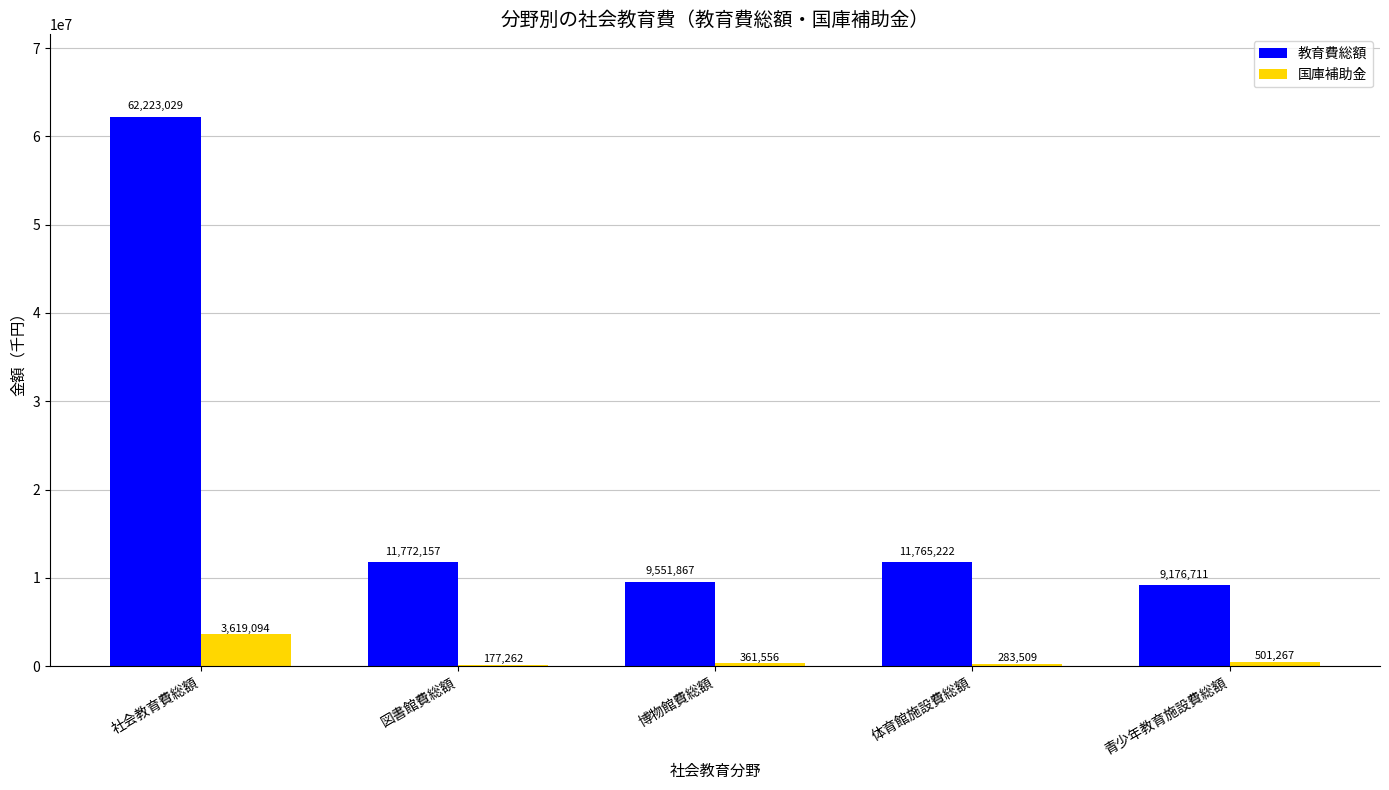

Reading left to right, transcribe all the data shown in this chart.

教育費総額: 社会教育費総額=62223029	図書館費総額=11772157	博物館費総額=9551867	体育館施設費総額=11765222	青少年教育施設費総額=9176711
国庫補助金: 社会教育費総額=3619094	図書館費総額=177262	博物館費総額=361556	体育館施設費総額=283509	青少年教育施設費総額=501267